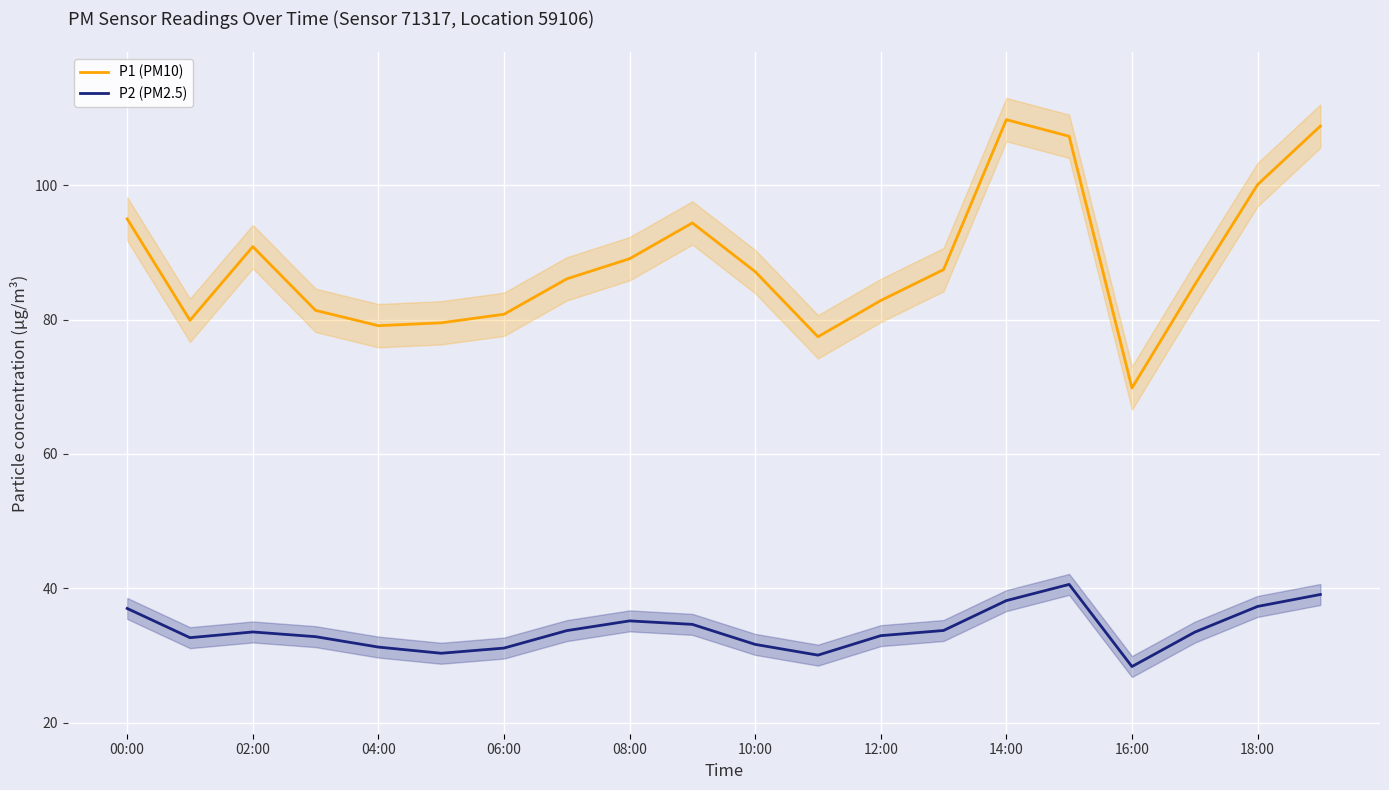

Read the P1 (PM10) value at 00:00.

95.0